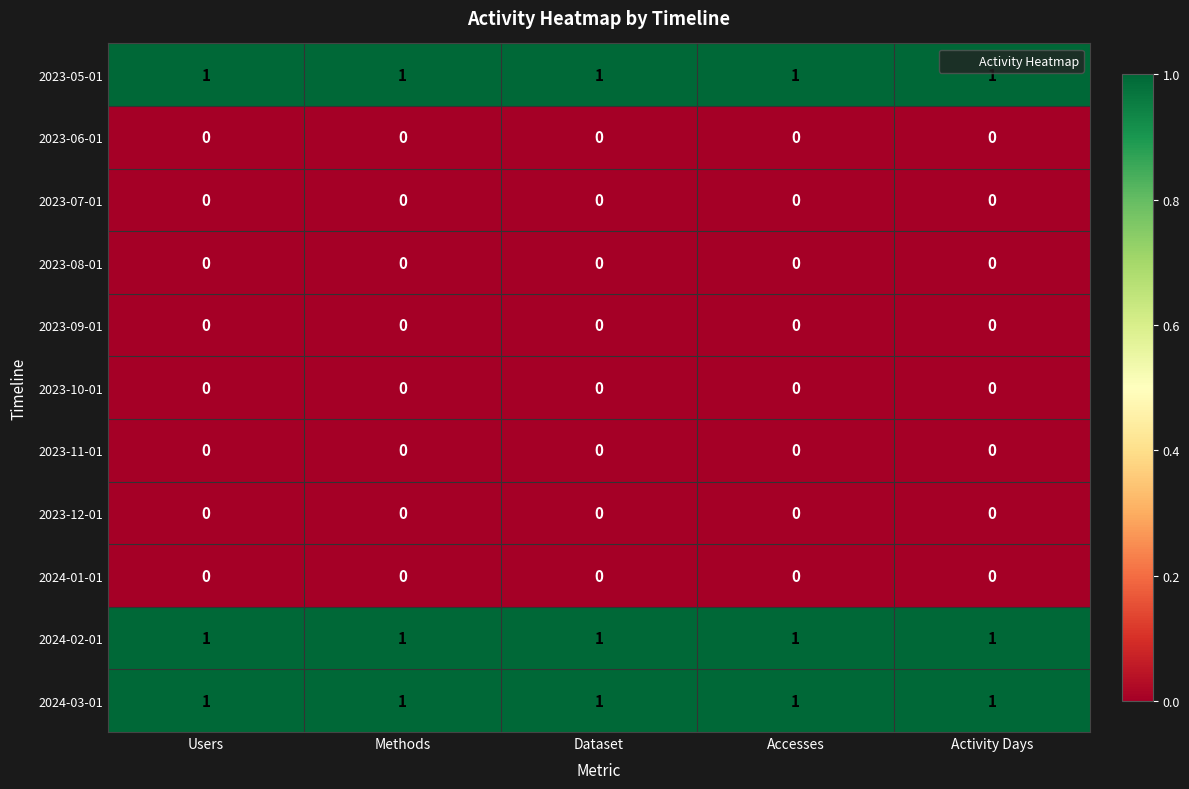

At how many categories does at least one series exceed 0?

5